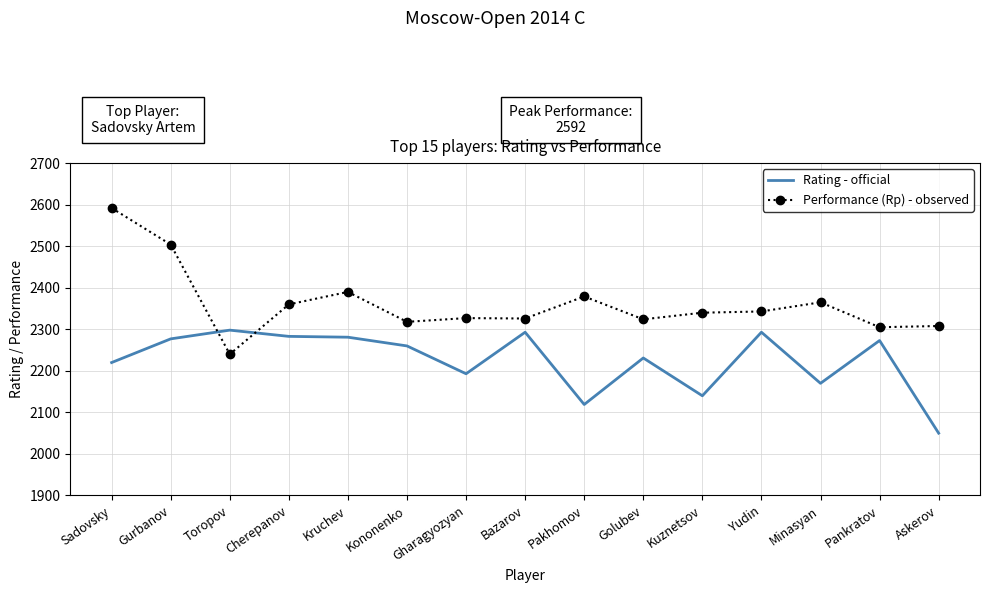

Is it true that Rating - official equals 2220 at Sadovsky?

True